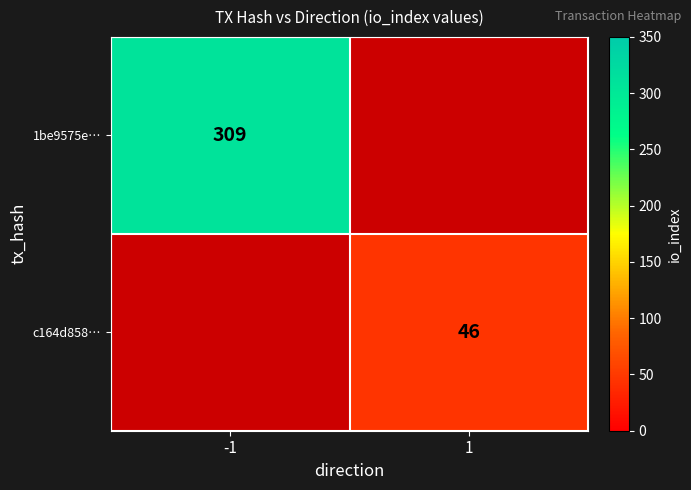

Is it true that 1be9575e… equals 309 at -1?

True